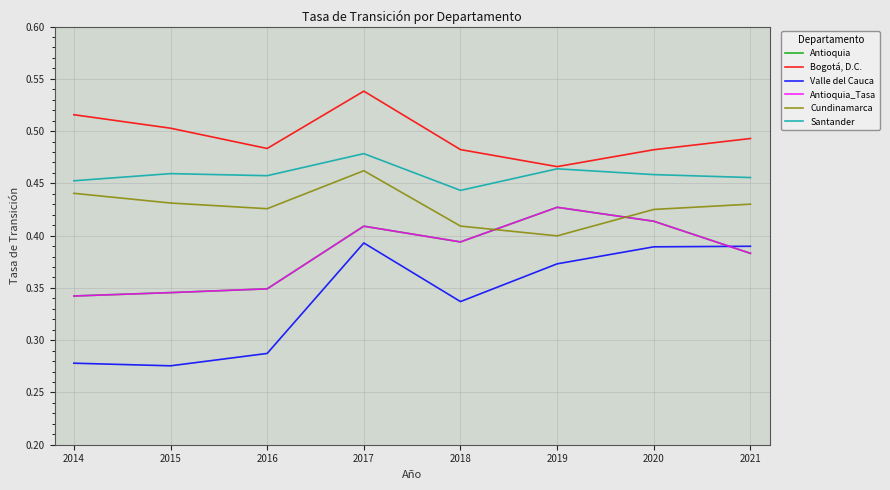

Reading left to right, transcribe all the data shown in this chart.

Antioquia: 0.3	0.3	0.3	0.4	0.4	0.4	0.4	0.4
Bogotá, D.C.: 0.5	0.5	0.5	0.5	0.5	0.5	0.5	0.5
Valle del Cauca: 0.3	0.3	0.3	0.4	0.3	0.4	0.4	0.4
Antioquia_Tasa: 0.3	0.3	0.3	0.4	0.4	0.4	0.4	0.4
Cundinamarca: 0.4	0.4	0.4	0.5	0.4	0.4	0.4	0.4
Santander: 0.5	0.5	0.5	0.5	0.4	0.5	0.5	0.5